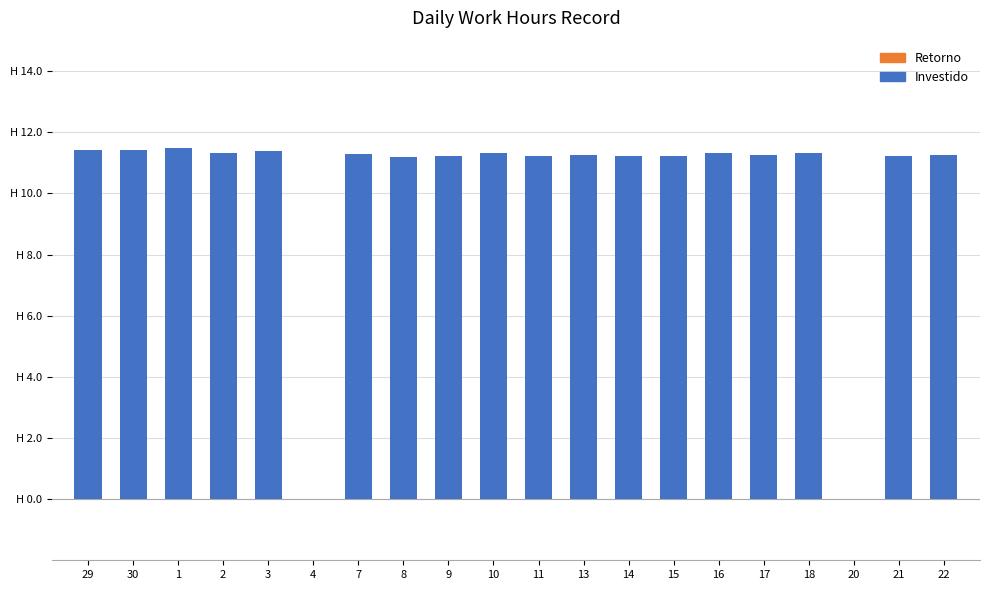

Are the bars horizontal?

No